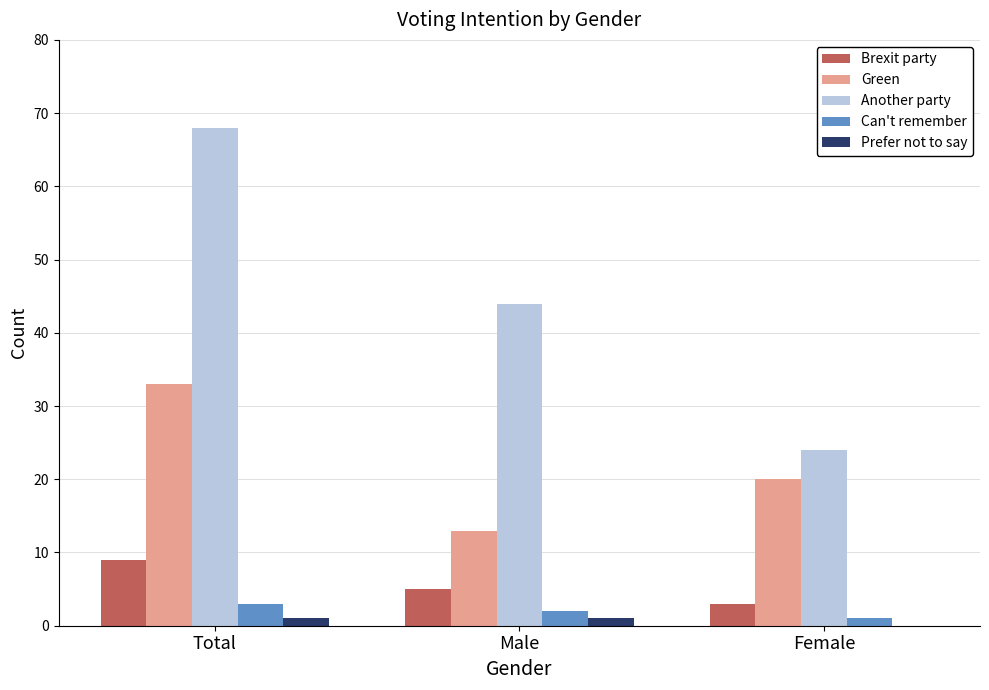

What is the spread (max minus min) of values at Total?

67